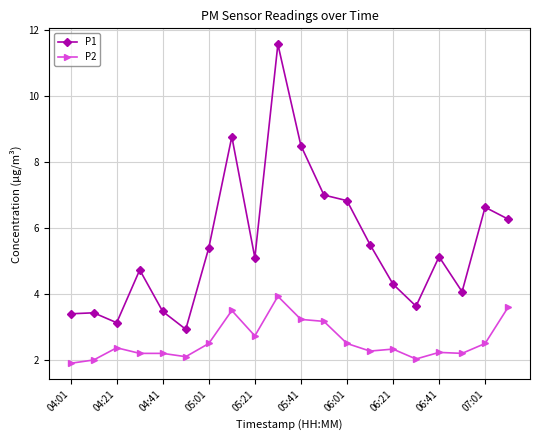

Which series has the largest range (max minus min)?

P1